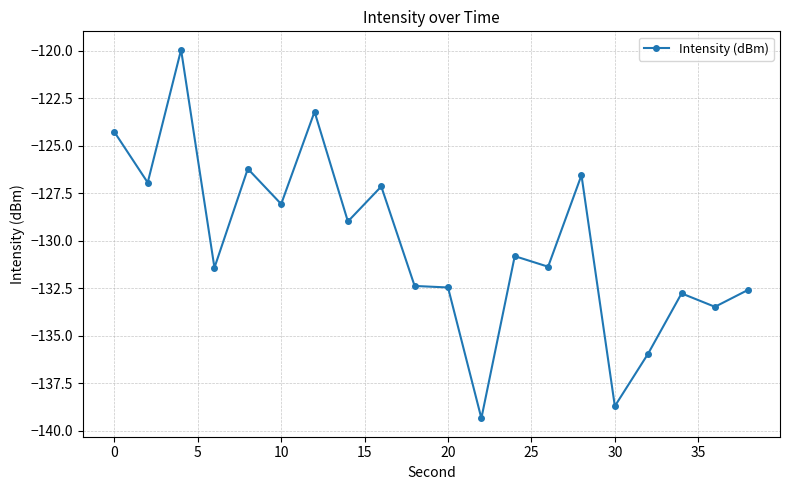

Count the number of data series in this chart.

1